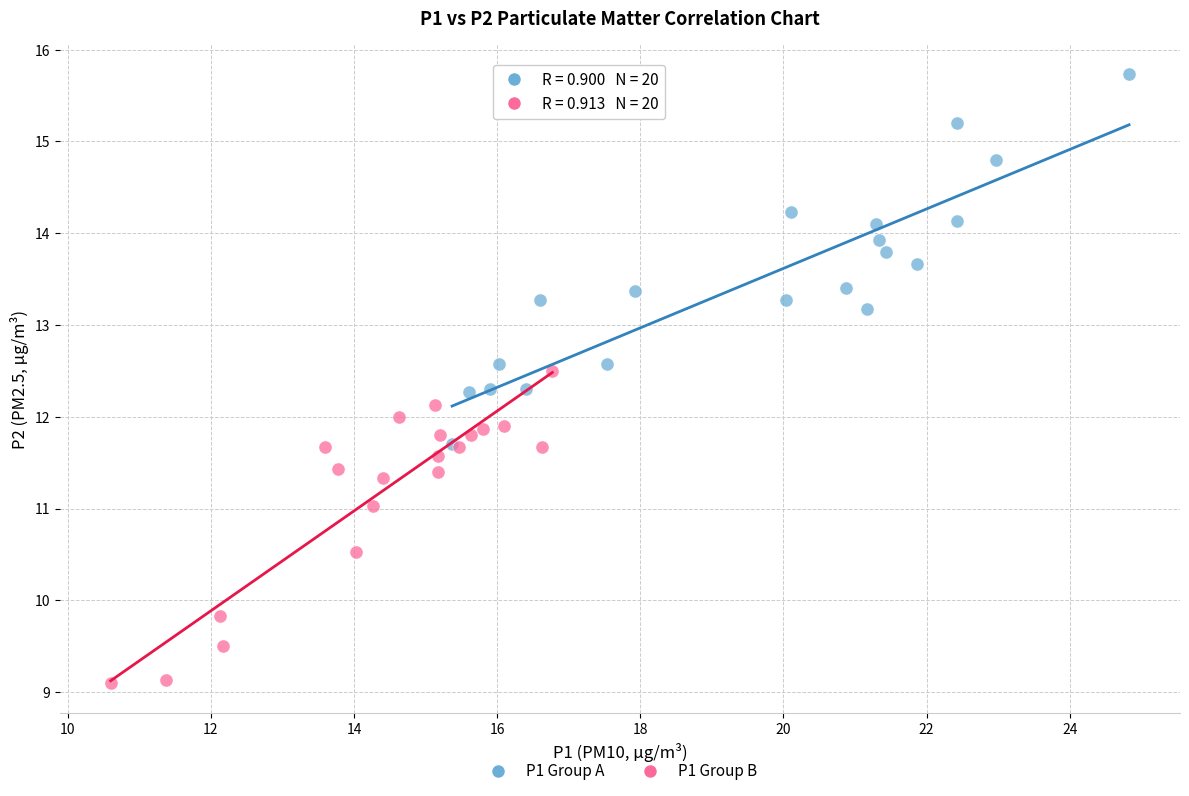

Which series contains the highest Y value?

P1 Group A